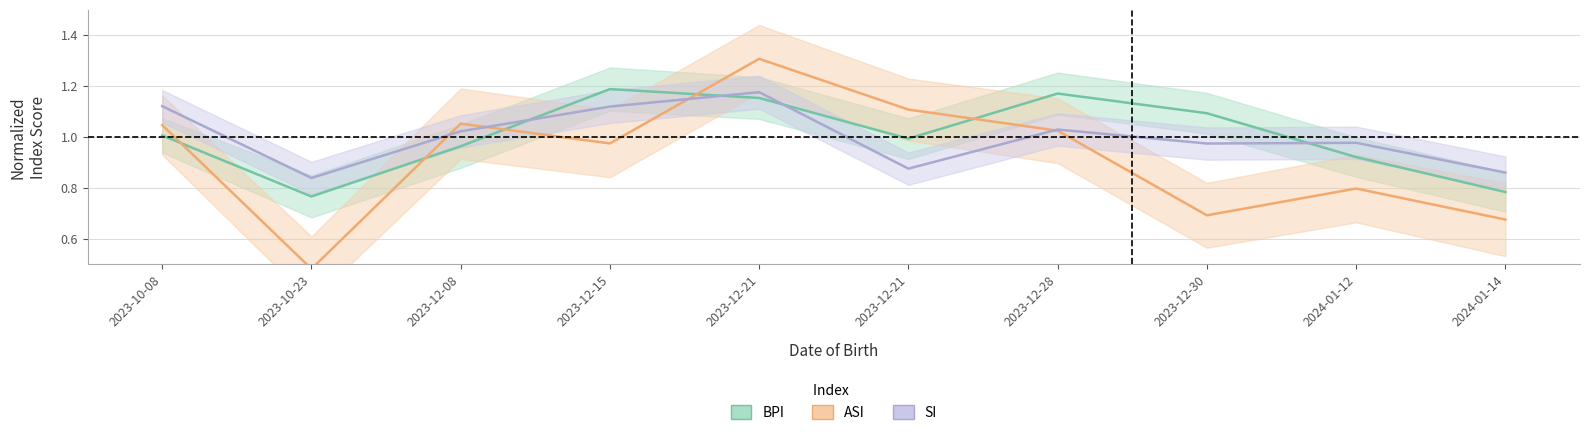

Reading left to right, extract all data points from this chart.

BPI: 2023-10-08=1.0	2023-10-23=0.8	2023-12-08=1.0	2023-12-15=1.2	2023-12-21=1.2	2023-12-21=1.0	2023-12-28=1.2	2023-12-30=1.1	2024-01-12=0.9	2024-01-14=0.8
ASI: 2023-10-08=1.0	2023-10-23=0.5	2023-12-08=1.1	2023-12-15=1.0	2023-12-21=1.3	2023-12-21=1.1	2023-12-28=1.0	2023-12-30=0.7	2024-01-12=0.8	2024-01-14=0.7
SI: 2023-10-08=1.1	2023-10-23=0.8	2023-12-08=1.0	2023-12-15=1.1	2023-12-21=1.2	2023-12-21=0.9	2023-12-28=1.0	2023-12-30=1.0	2024-01-12=1.0	2024-01-14=0.9